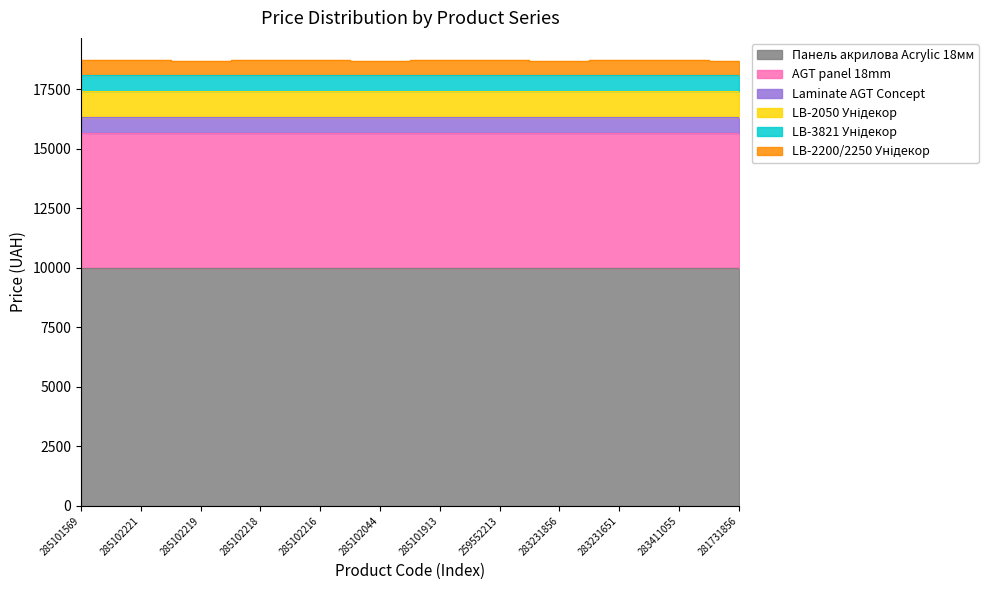

The Панель акрилова Acrylic 18мм series shows 9975.0 at 285101913. True or false?

True